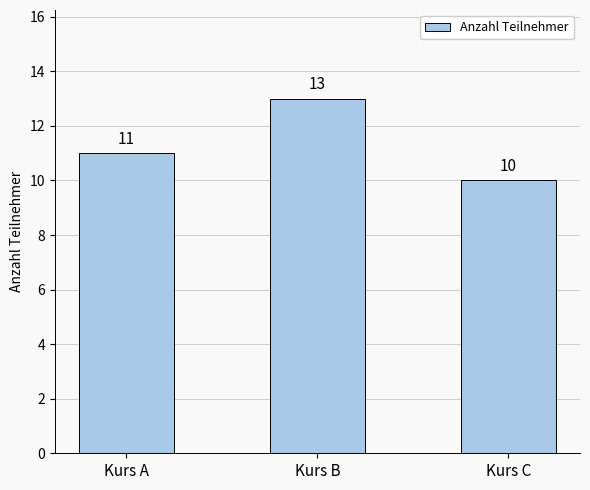

What is the maximum value shown in the chart?

13